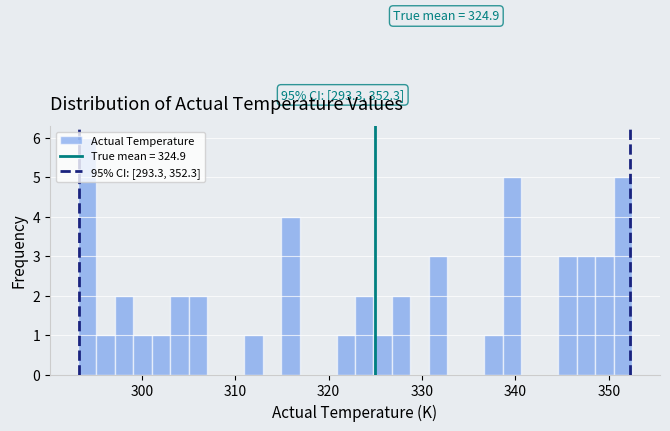

Around what value on the x-axis is the tallest bar? Give the approximate position of its centre, as read against the axis.

294